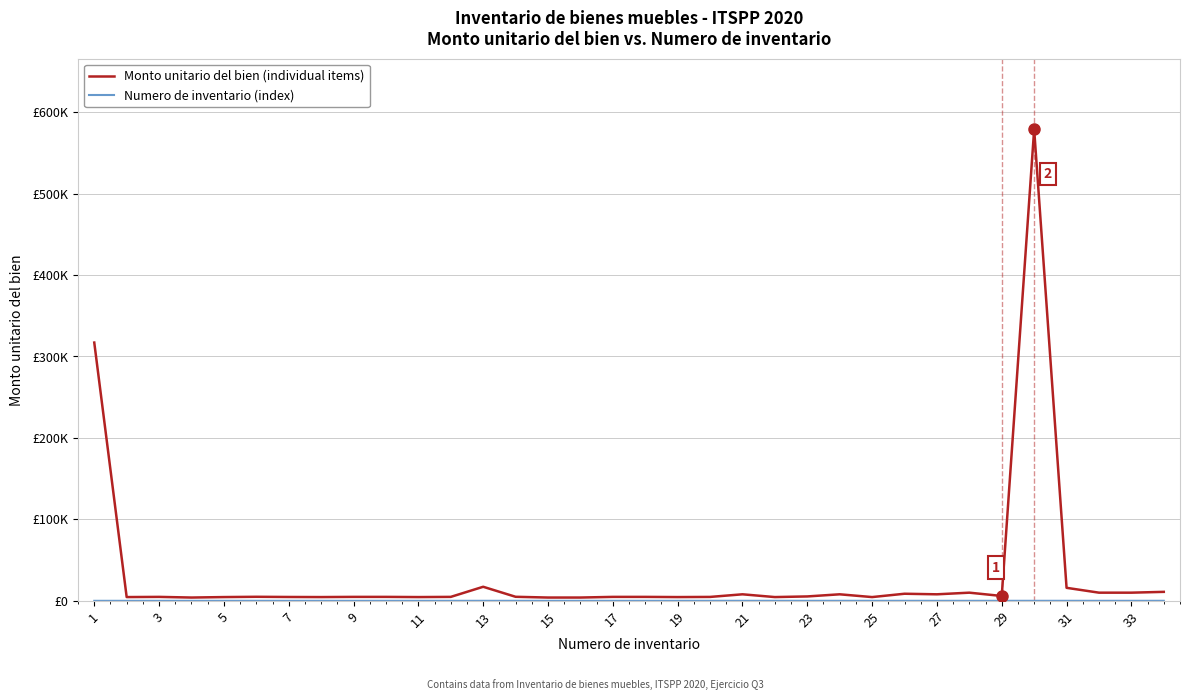

What is the average value of the Monto unitario del bien (individual items) series?

32554